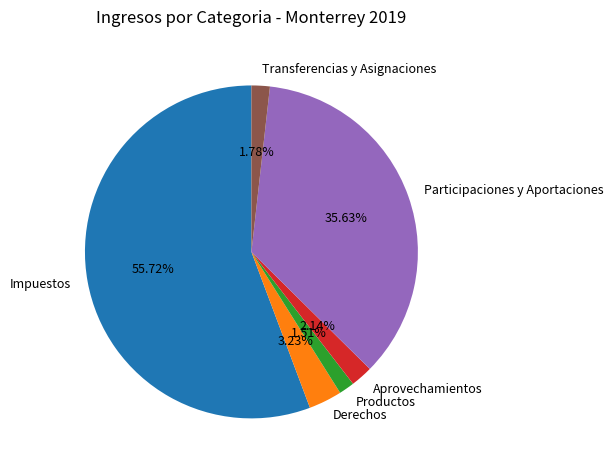

Between Productos and Participaciones y Aportaciones, which is larger?

Participaciones y Aportaciones